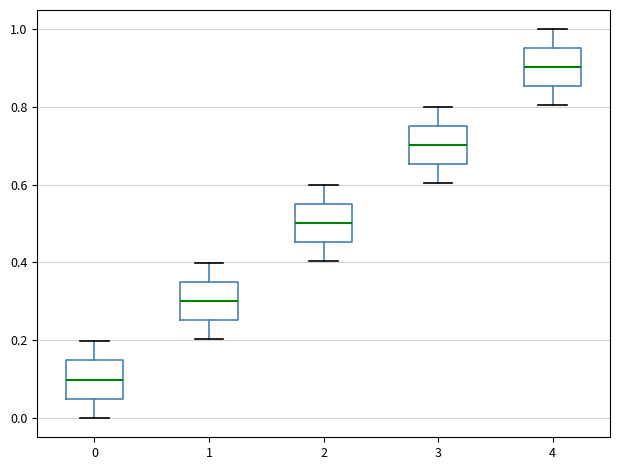

Reading left to right, transcribe this box plot: for each box, give where its median line is, the range the box spans, and where its two whiskers end, as read against the y-axis. The values are not printed on the chart, so give them approximately, as read against the axis.

0: median 0.10, box 0.04 to 0.14, whiskers 0.00 to 0.20
1: median 0.30, box 0.26 to 0.34, whiskers 0.20 to 0.40
2: median 0.50, box 0.46 to 0.56, whiskers 0.40 to 0.60
3: median 0.70, box 0.66 to 0.76, whiskers 0.60 to 0.80
4: median 0.90, box 0.86 to 0.96, whiskers 0.80 to 1.00